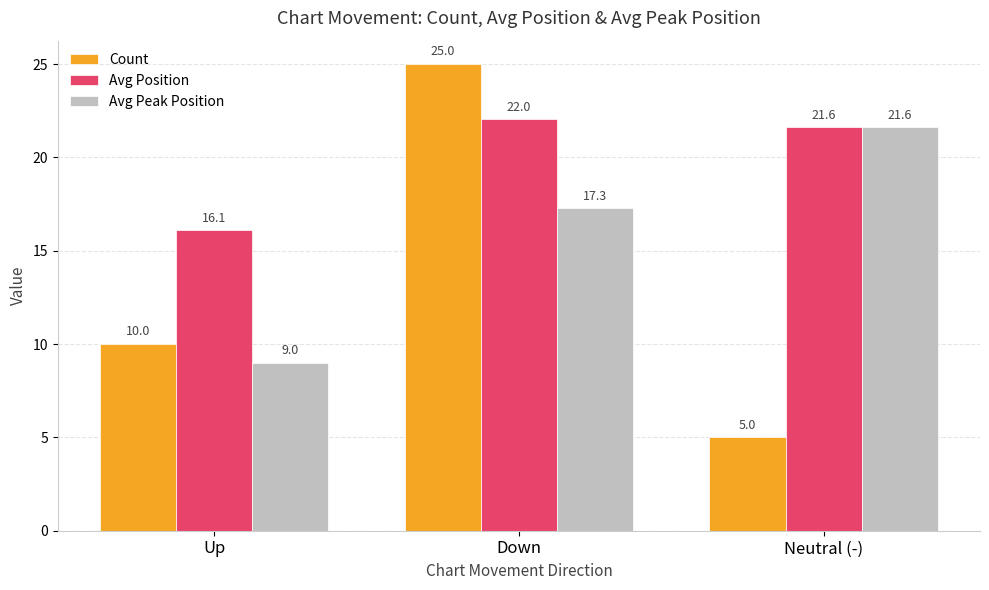

What is the difference between the Count values at Neutral (-) and Up?

5.0